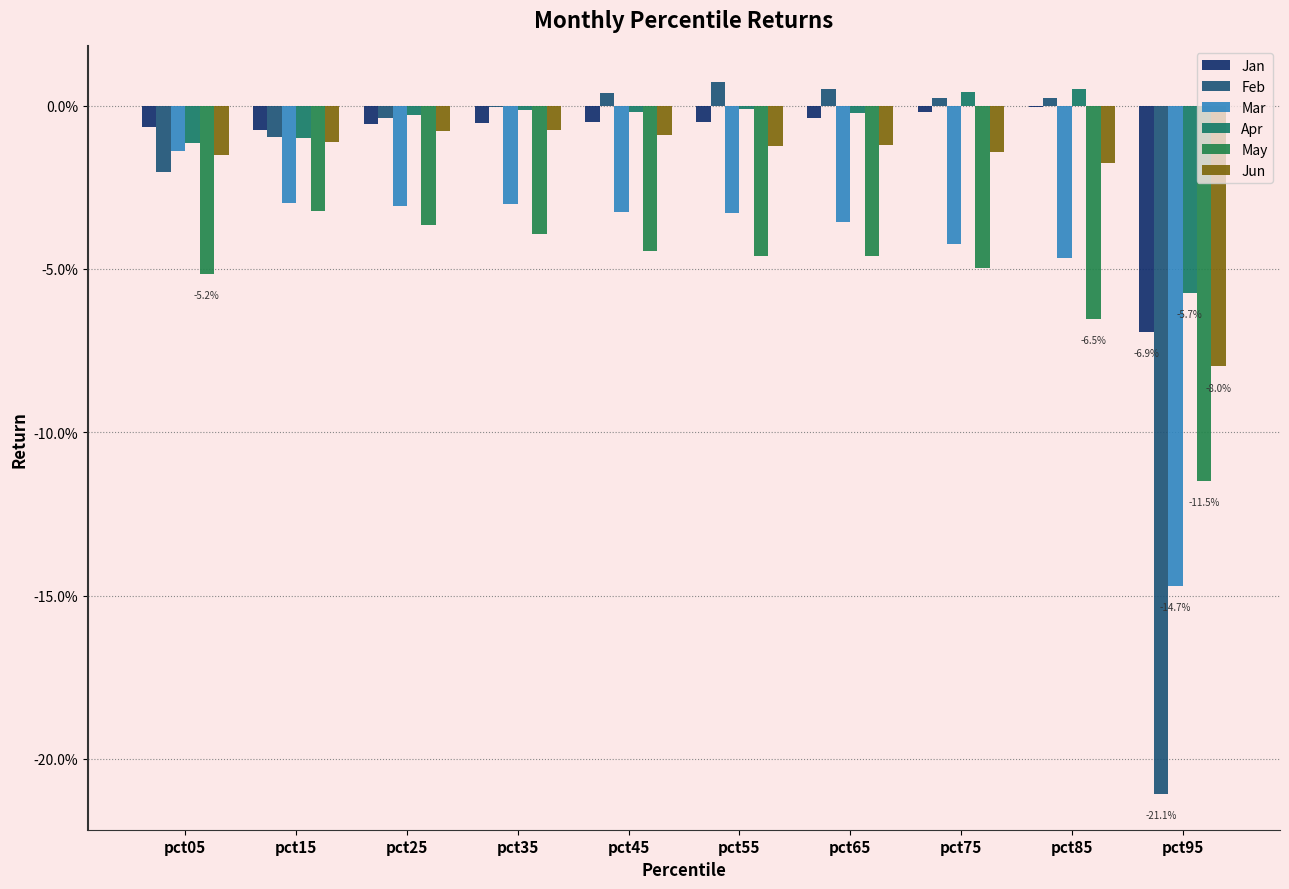

Reading right to left, extract all data points from this chart.

Jan: -0.1	-0.0	-0.0	-0.0	-0.0	-0.0	-0.0	-0.0	-0.0	-0.0
Feb: -0.2	0.0	0.0	0.0	0.0	0.0	-0.0	-0.0	-0.0	-0.0
Mar: -0.1	-0.0	-0.0	-0.0	-0.0	-0.0	-0.0	-0.0	-0.0	-0.0
Apr: -0.1	0.0	0.0	-0.0	-0.0	-0.0	-0.0	-0.0	-0.0	-0.0
May: -0.1	-0.1	-0.0	-0.0	-0.0	-0.0	-0.0	-0.0	-0.0	-0.1
Jun: -0.1	-0.0	-0.0	-0.0	-0.0	-0.0	-0.0	-0.0	-0.0	-0.0